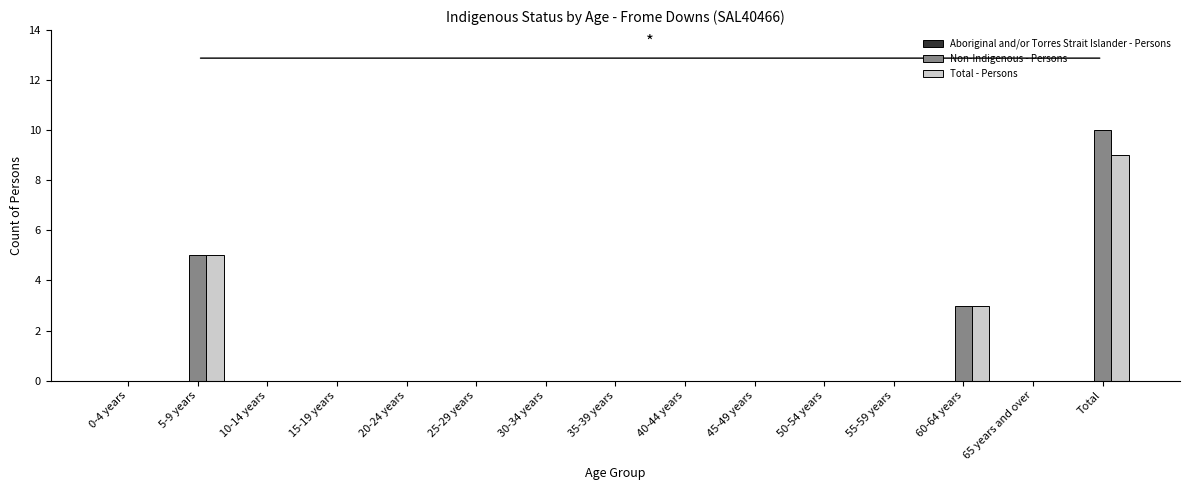

Count the number of data series in this chart.

2